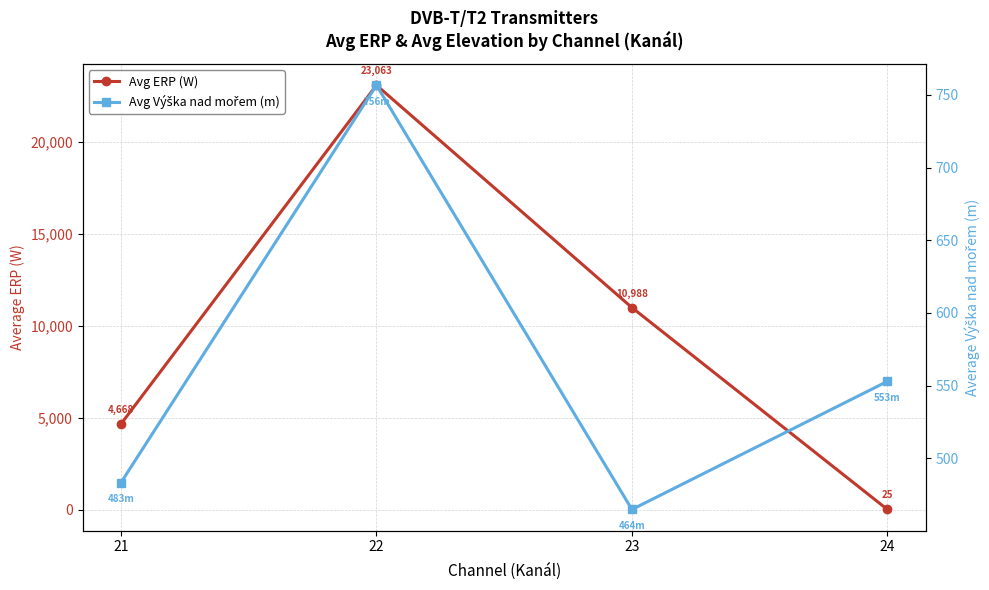

Rank the series by their maximum value, from lowest to highest.

Avg Výška nad mořem (m), Avg ERP (W)